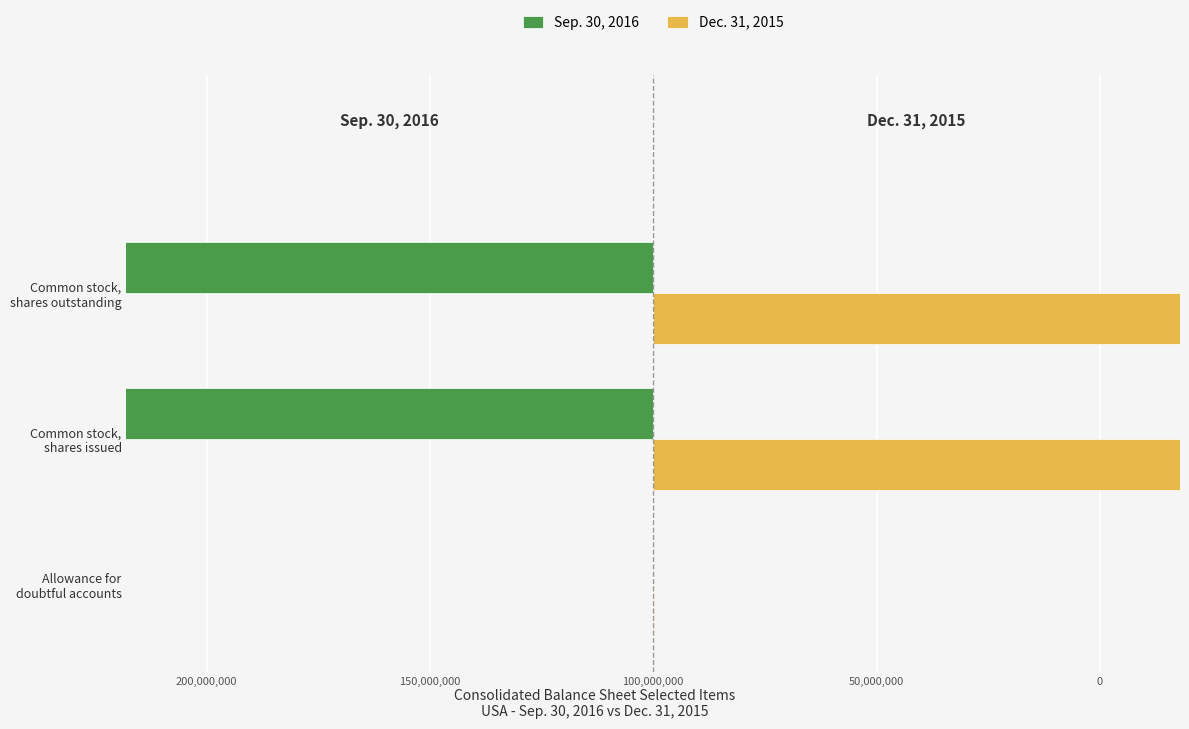

Count the number of data series in this chart.

2